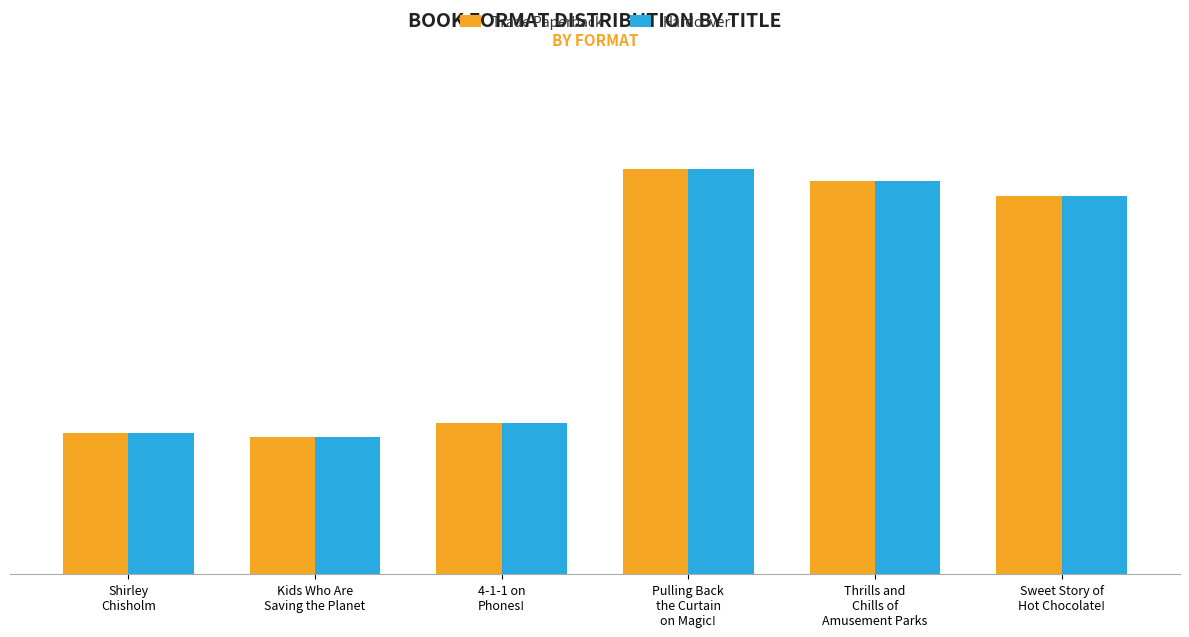

Are the bars horizontal?

No